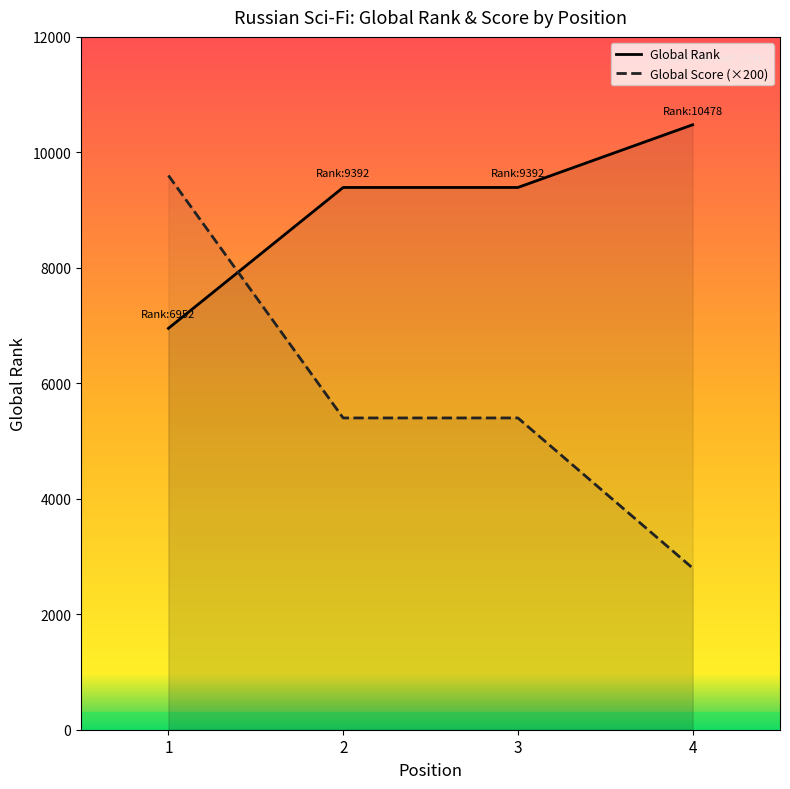

What is the maximum value shown in the chart?

10478